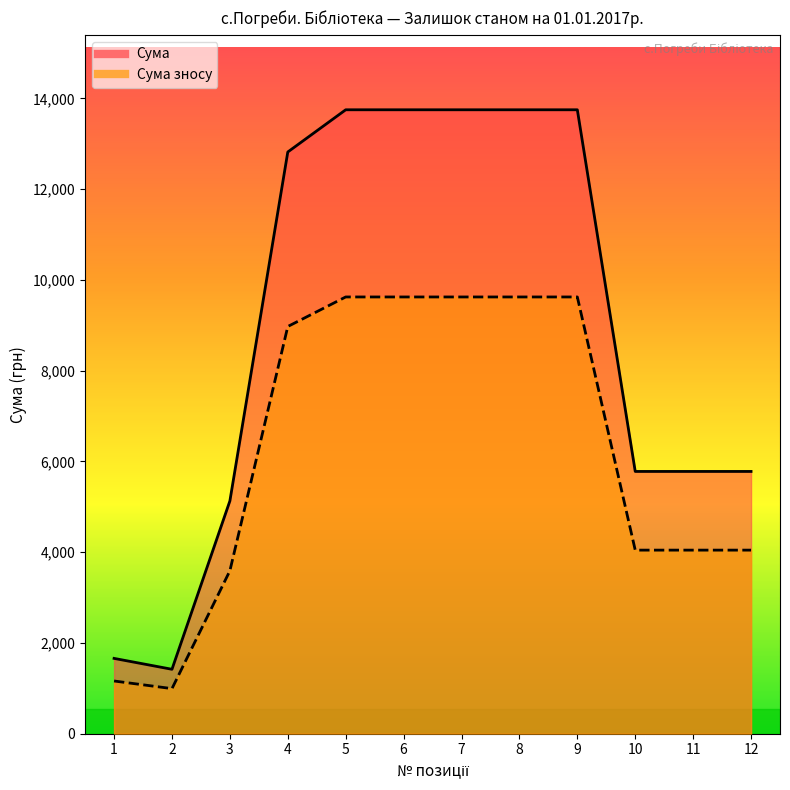

What is the value of the Сума зносу point at the 2nd from the left?

994